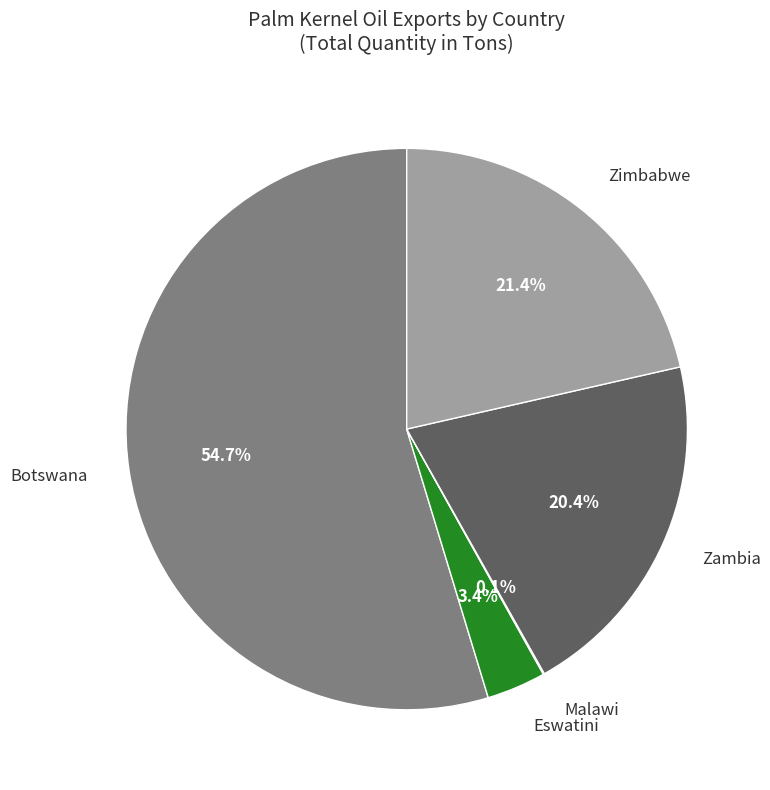

To the nearest percent, what portion does Zimbabwe represent?

21%